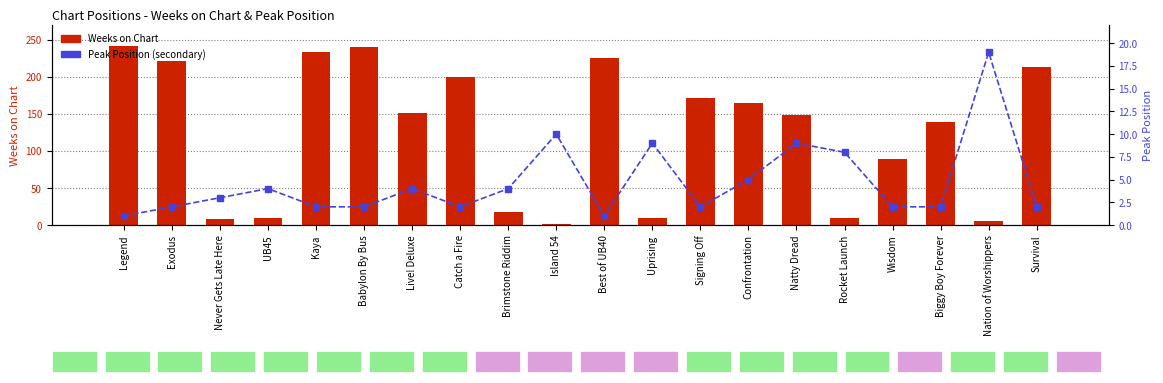

What are all the series names shown in the legend?

Weeks on Chart, Peak Position